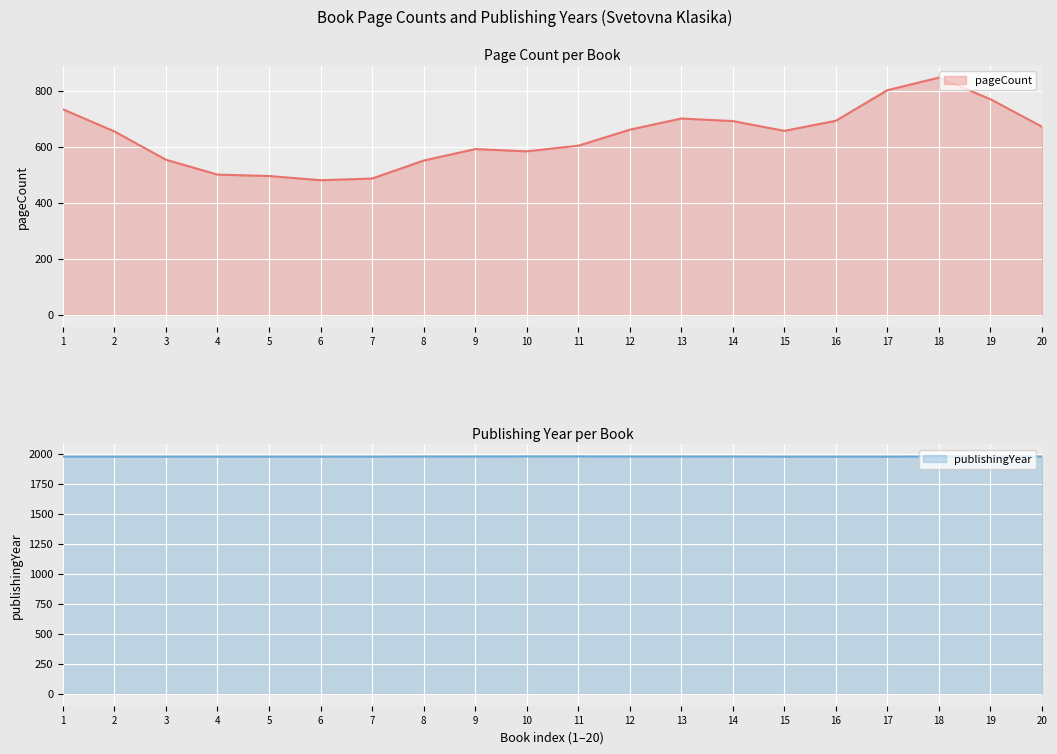

True or false: pageCount has a value of 369 at 19.

False